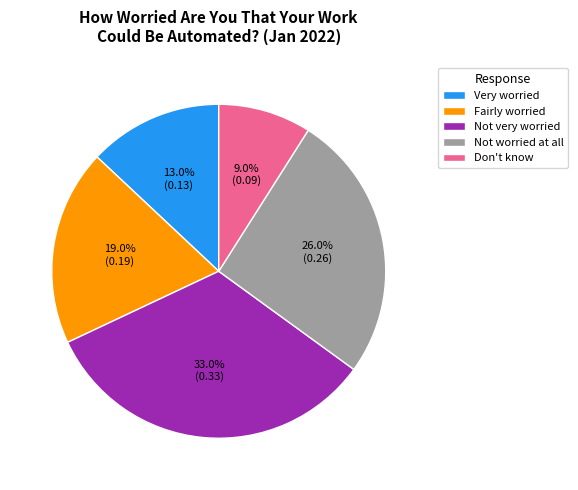

Which category has the biggest portion of the pie?

Not very worried